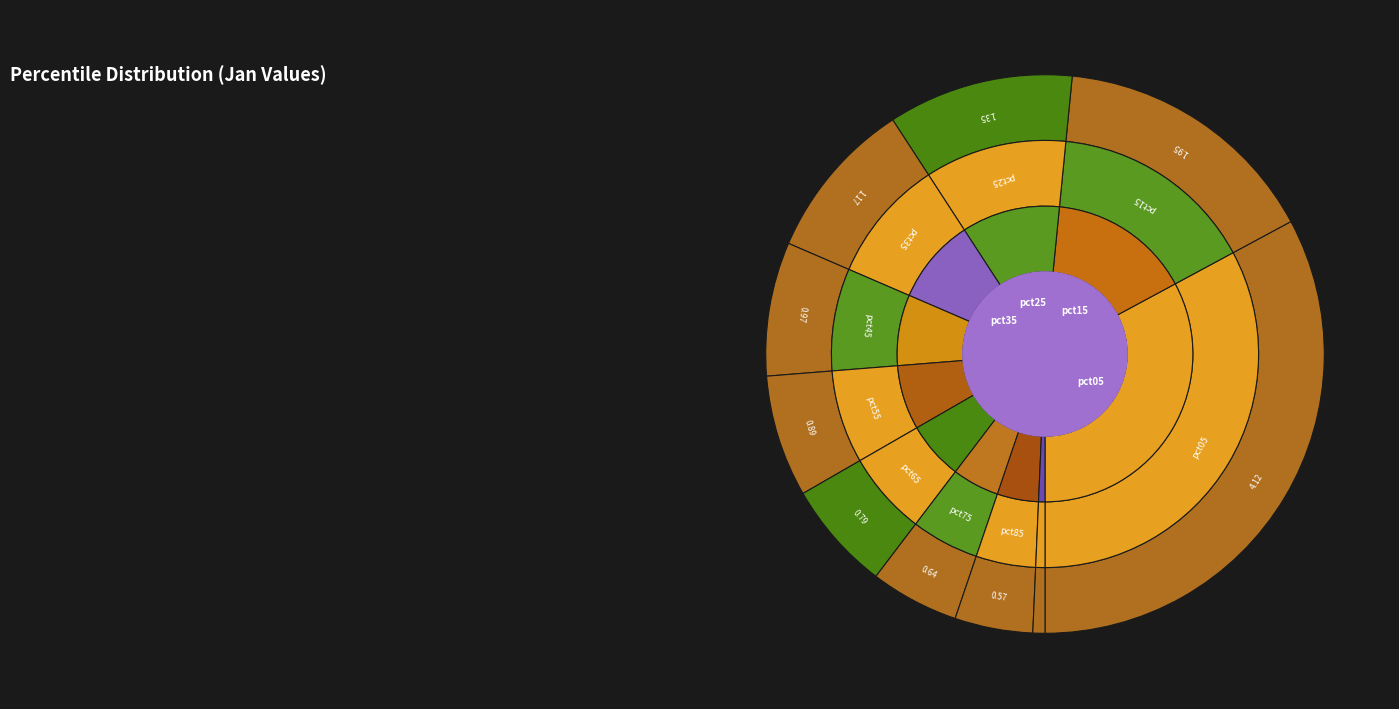

What is the change in value from pct15 to pct85?

-1.4